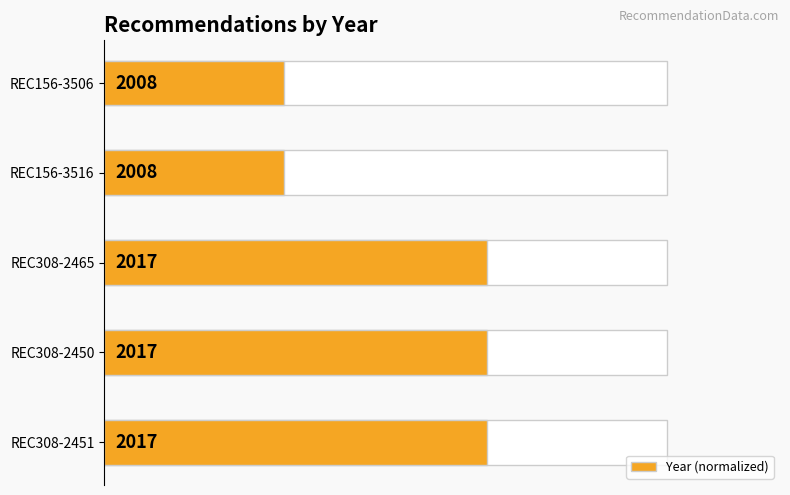

What is the difference between the maximum and minimum values?

36